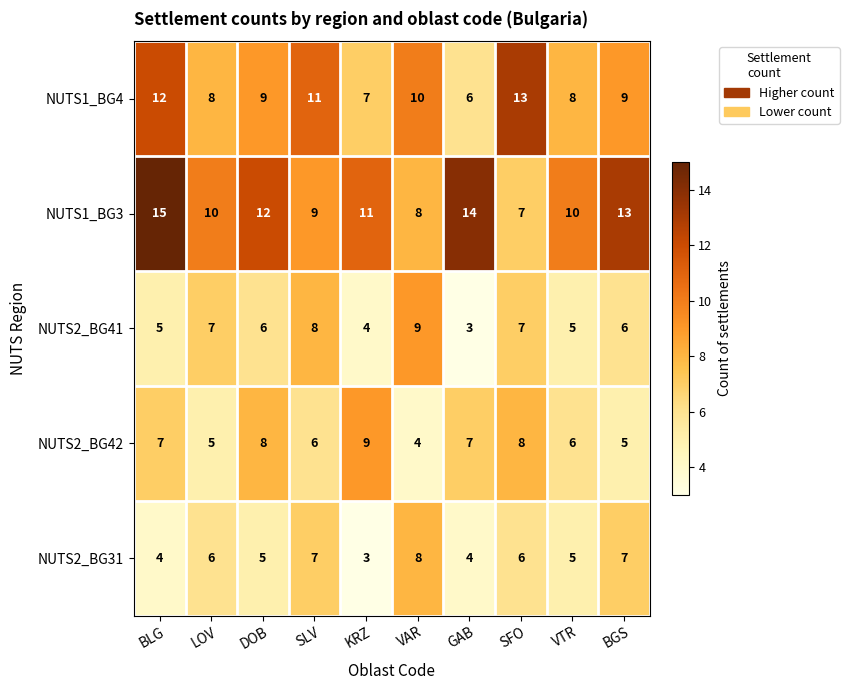

What is the sum of the NUTS2_BG31 values at DOB and BLG?

9